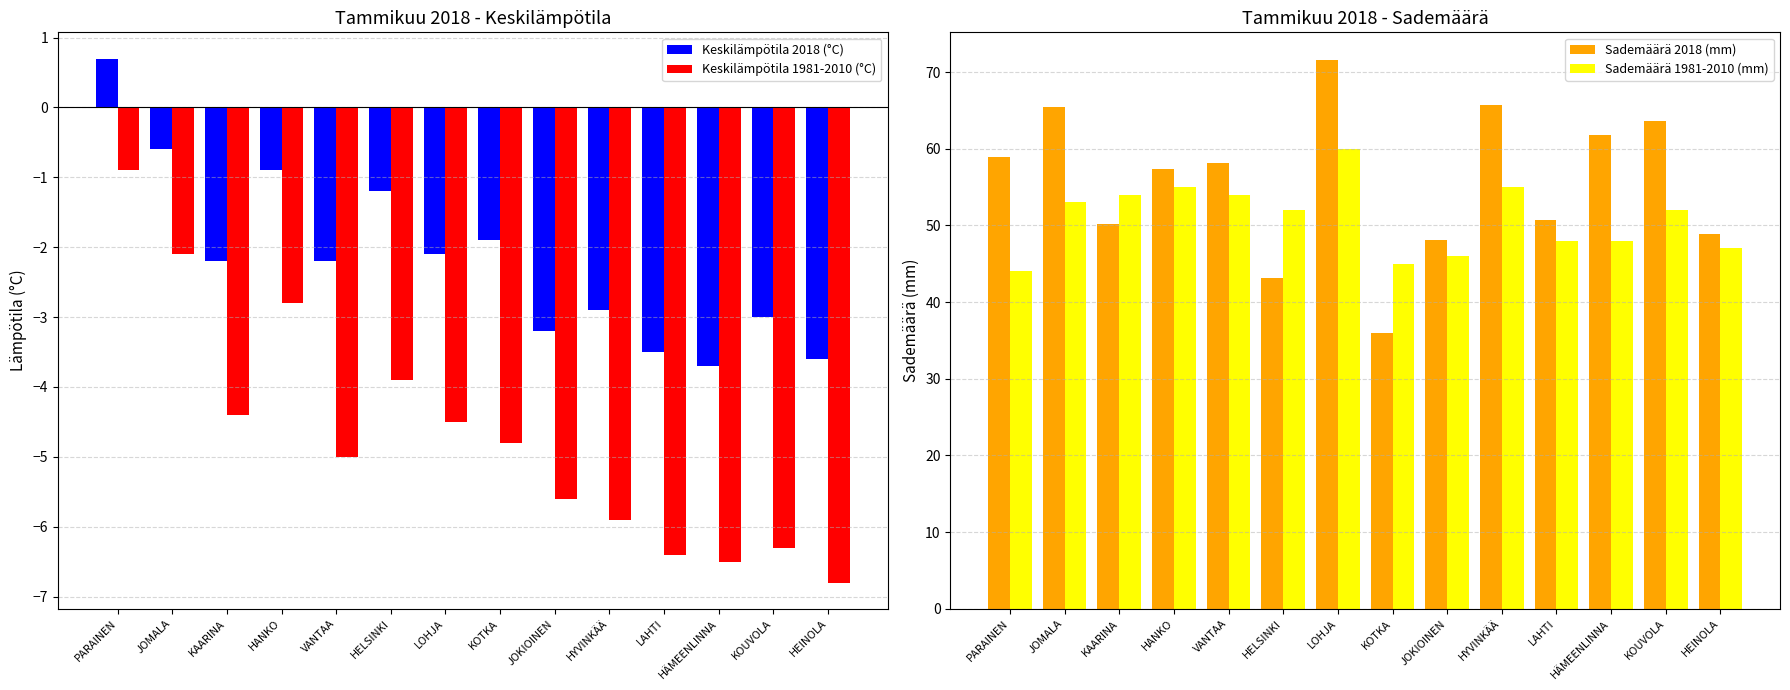

What is the difference between the highest and lowest values at HANKO?

60.1